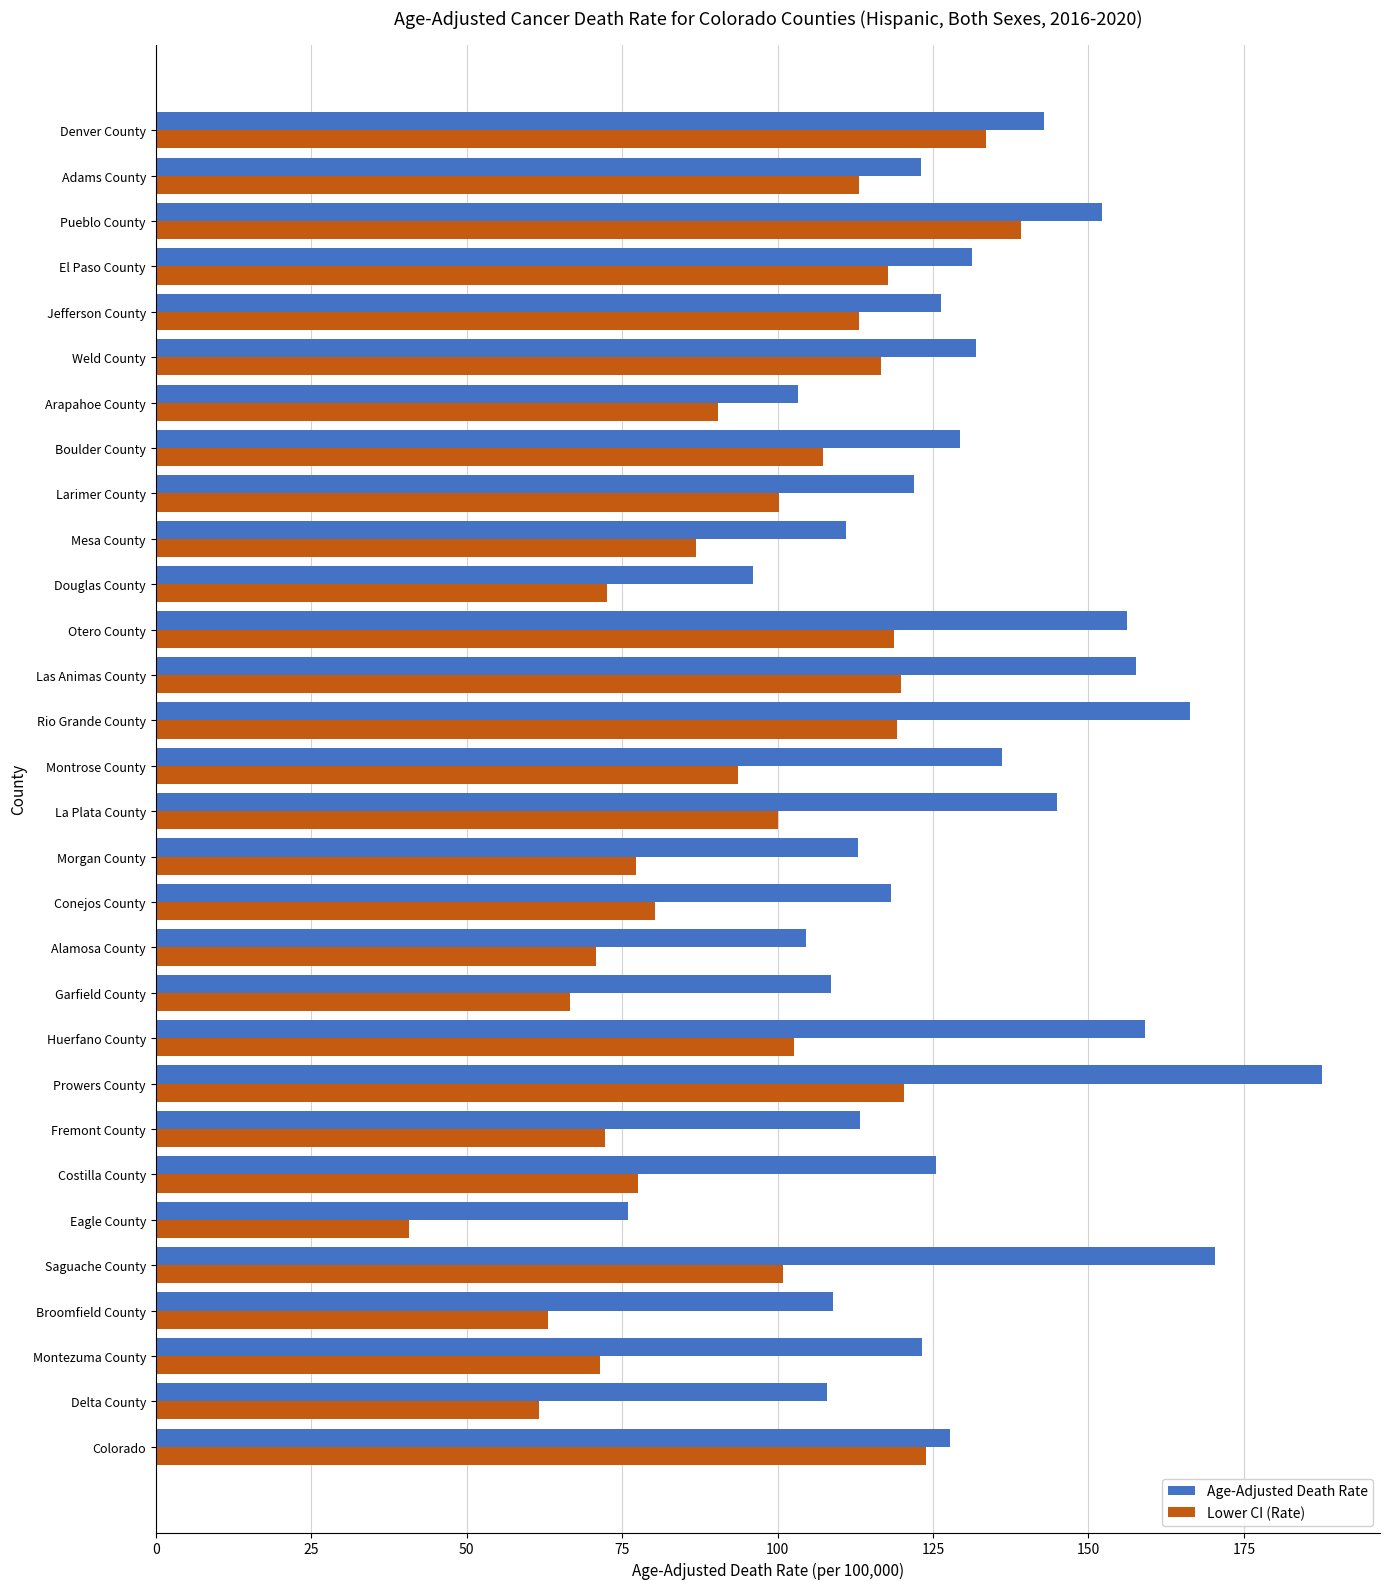

What is the spread (max minus min) of values at Delta County?

46.3